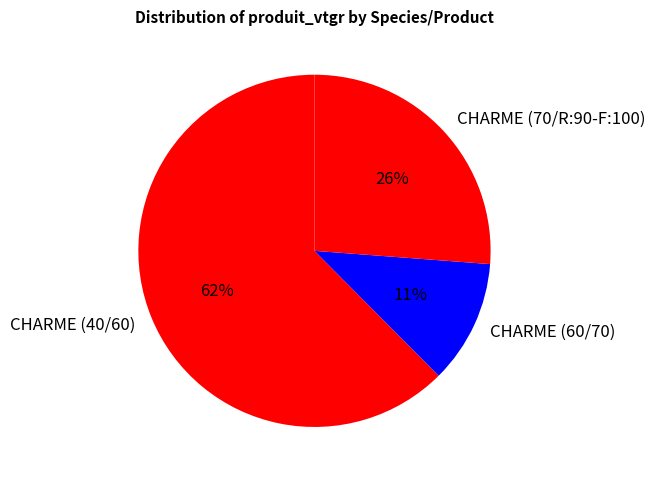

Count the number of slices in the pie.

3